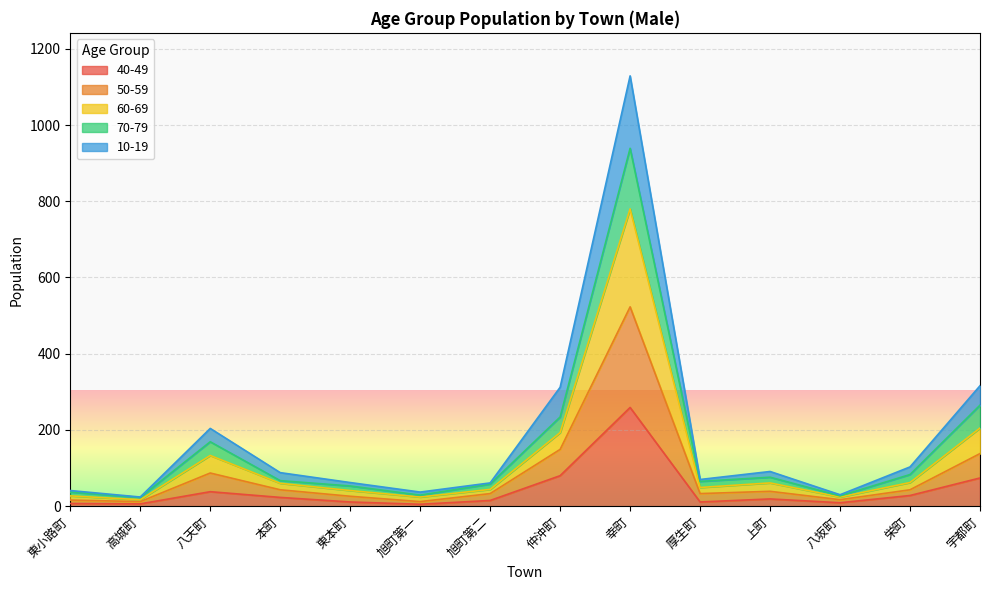

True or false: 60-69 and 50-59 intersect in this chart.

False